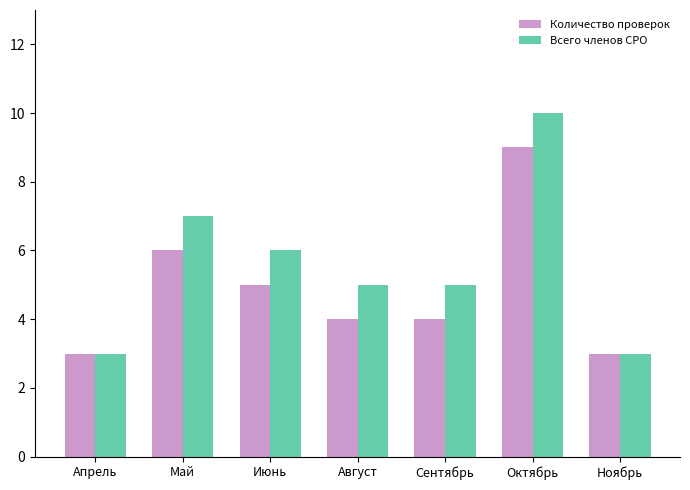

True or false: Всего членов СРО has a value of 8 at Сентябрь.

False